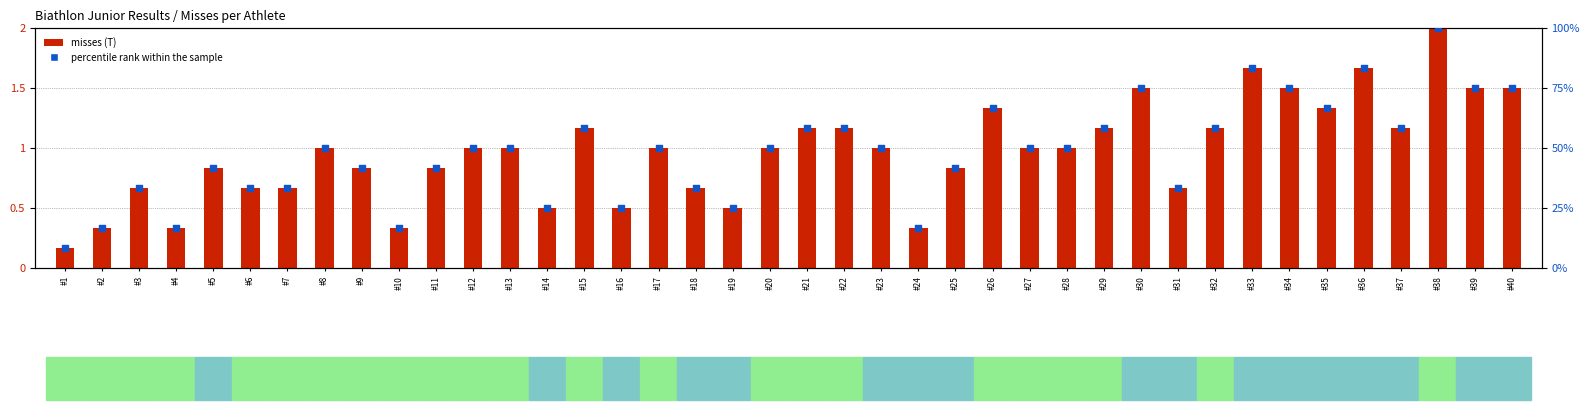

What is the total value across all series at #10?

17.0